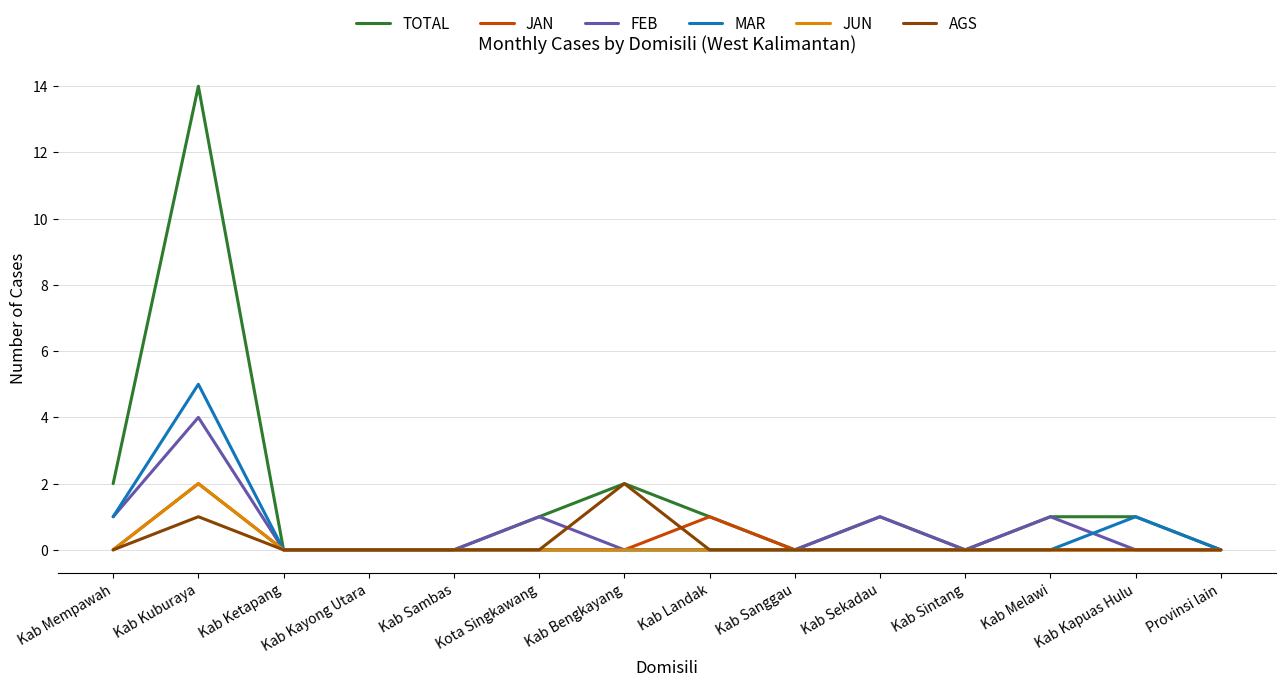

How many lines are shown in the chart?

6